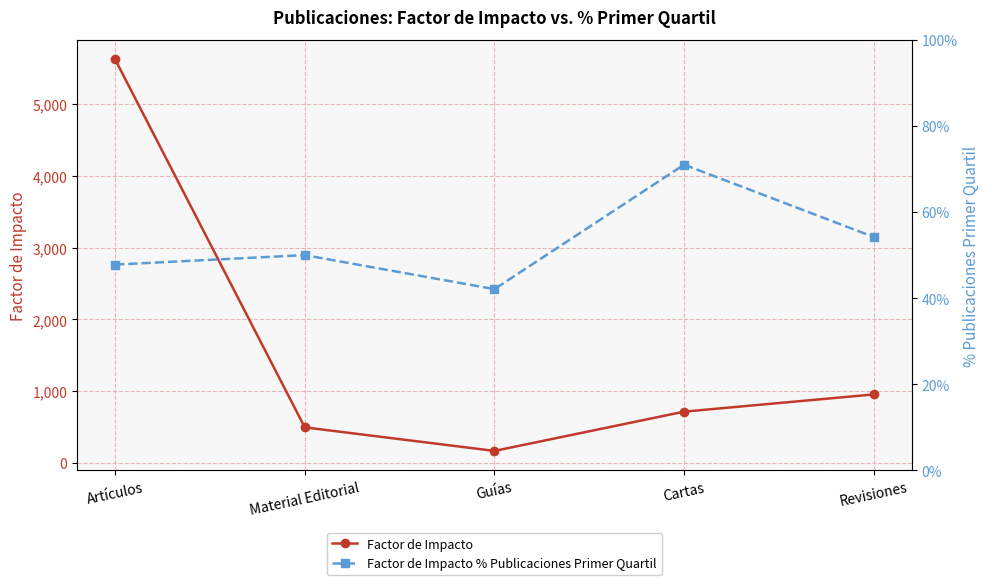

Where is the first local minimum for Factor de Impacto % Publicaciones Primer Quartil?

Guías